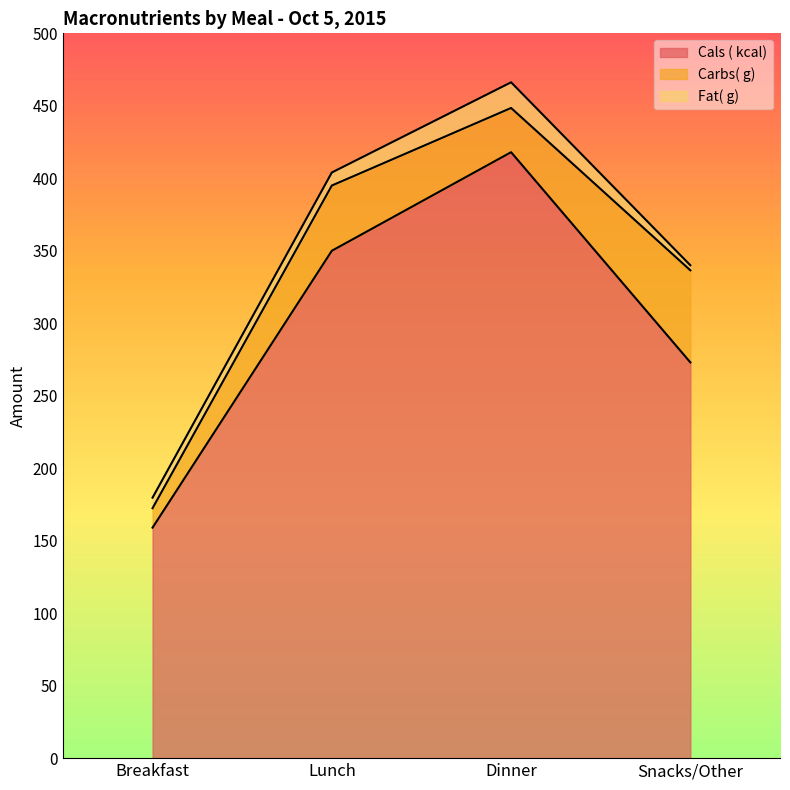

Count the number of categories in the chart.

4